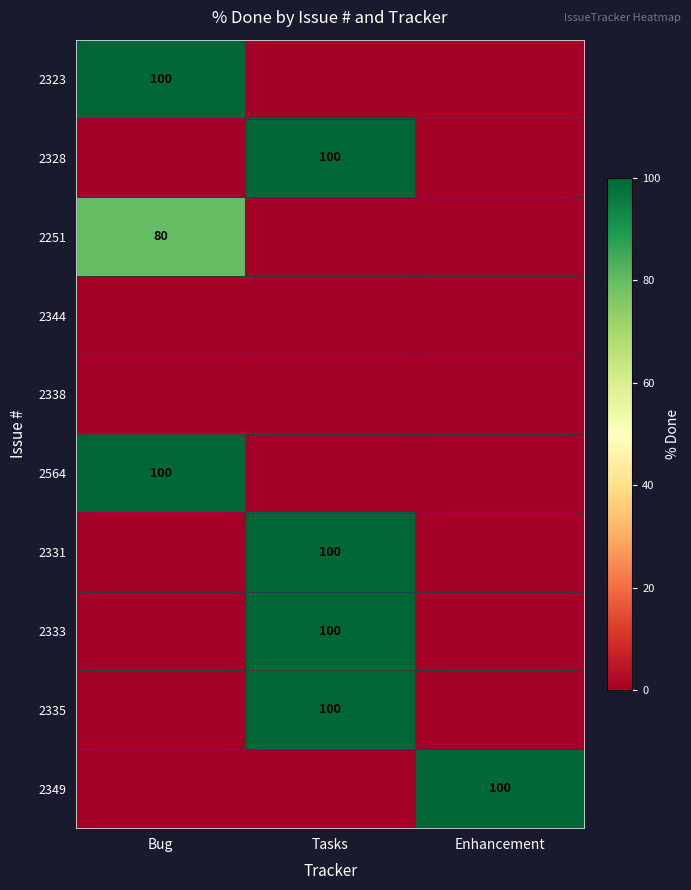

How many categories are shown in the chart?

3